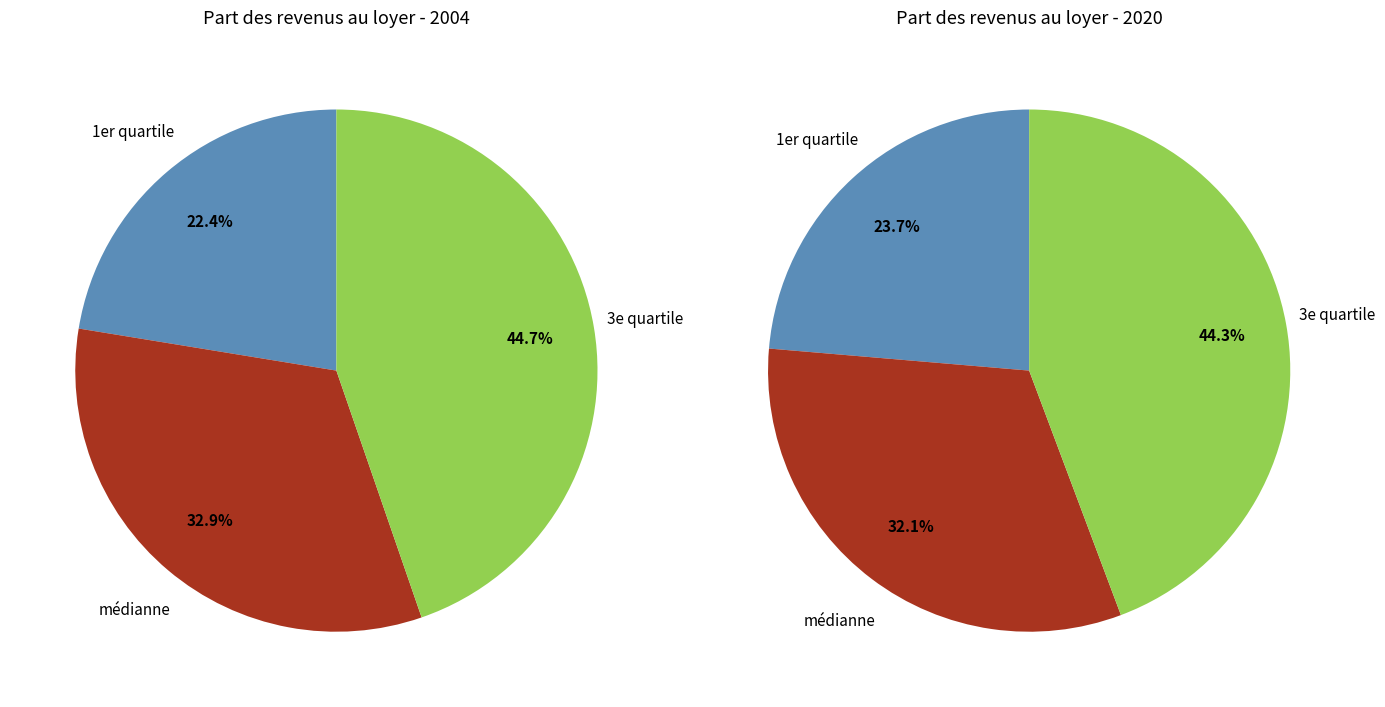

Does 0 account for over 50% of the chart?

No